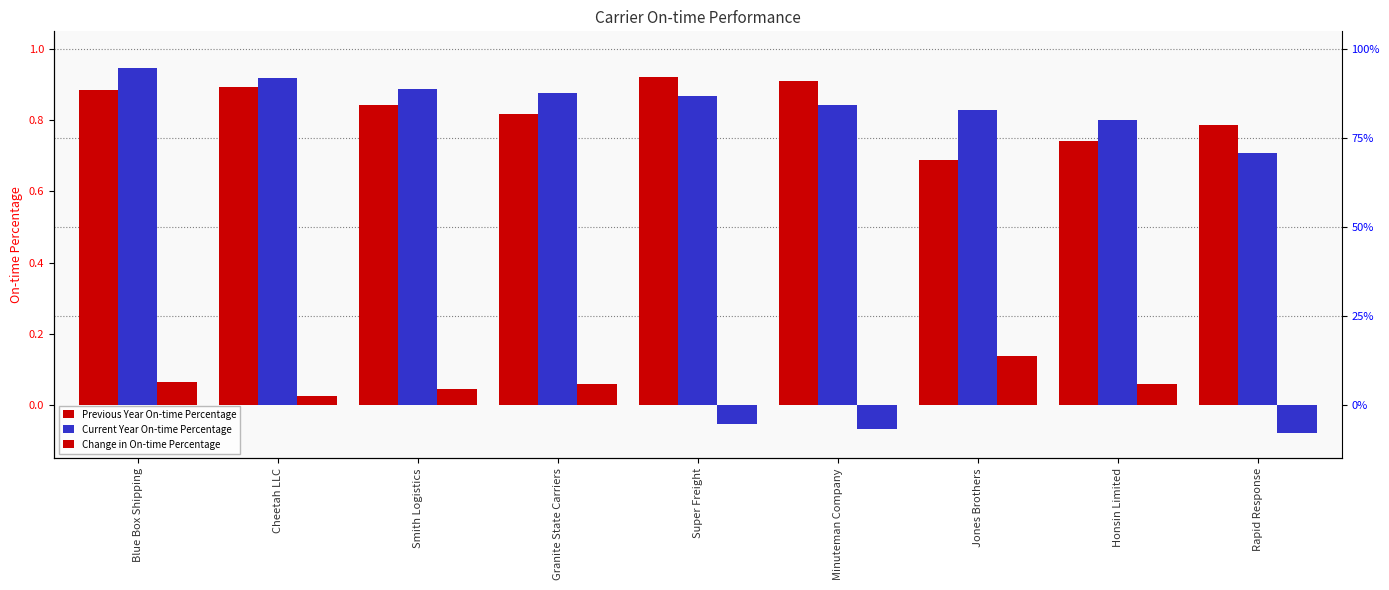

What is the difference between the maximum and minimum values in the Previous Year On-time Percentage series?

0.2